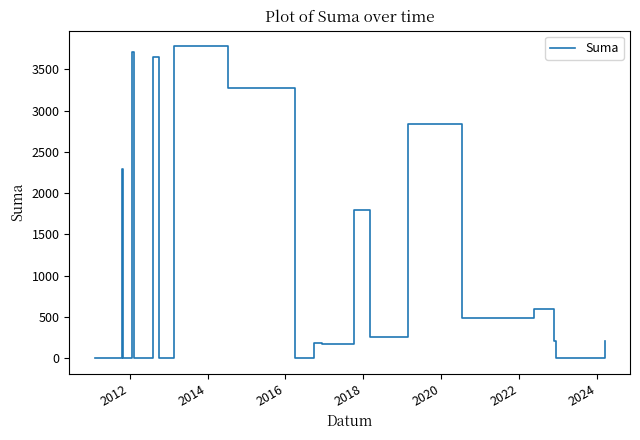

Does the chart display data point markers on the line(s)?

No